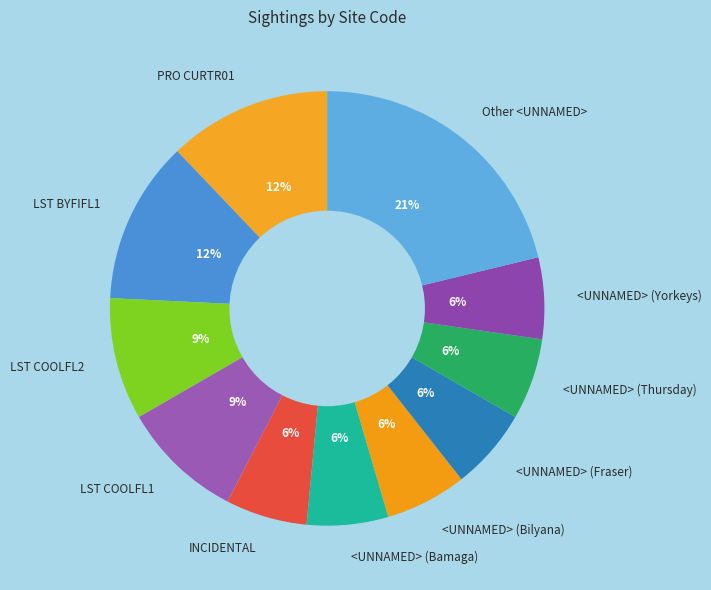

Do LST COOLFL1 and PRO CURTR01 together represent more than half of the pie?

No